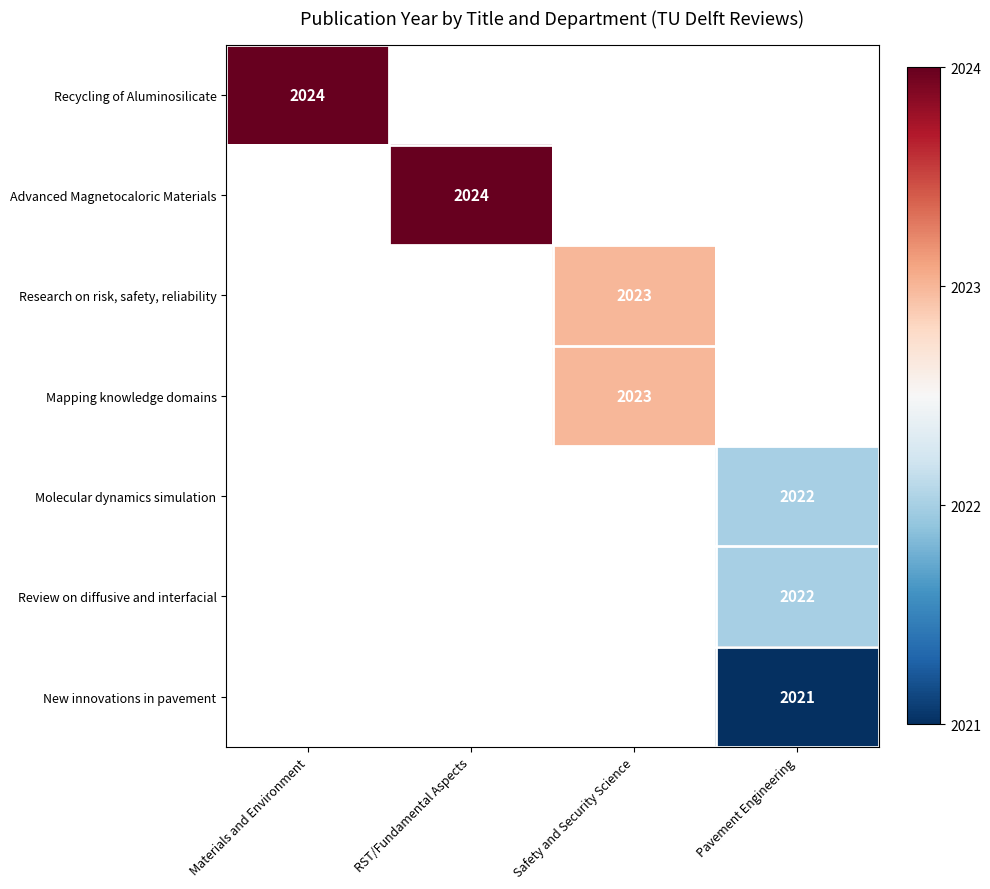

The value of Review on diffusive and interfacial at Pavement Engineering is 2022. True or false?

True